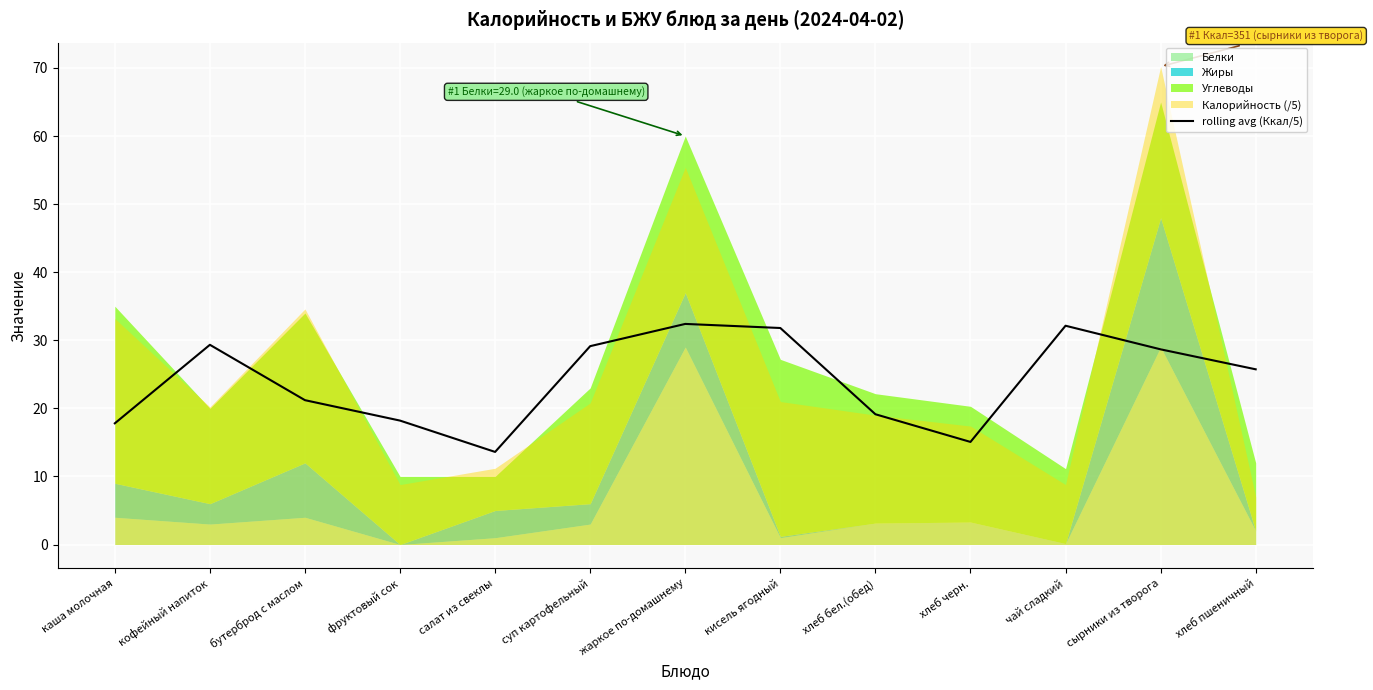

Is it true that the value at фруктовый сок is 25.9?

False